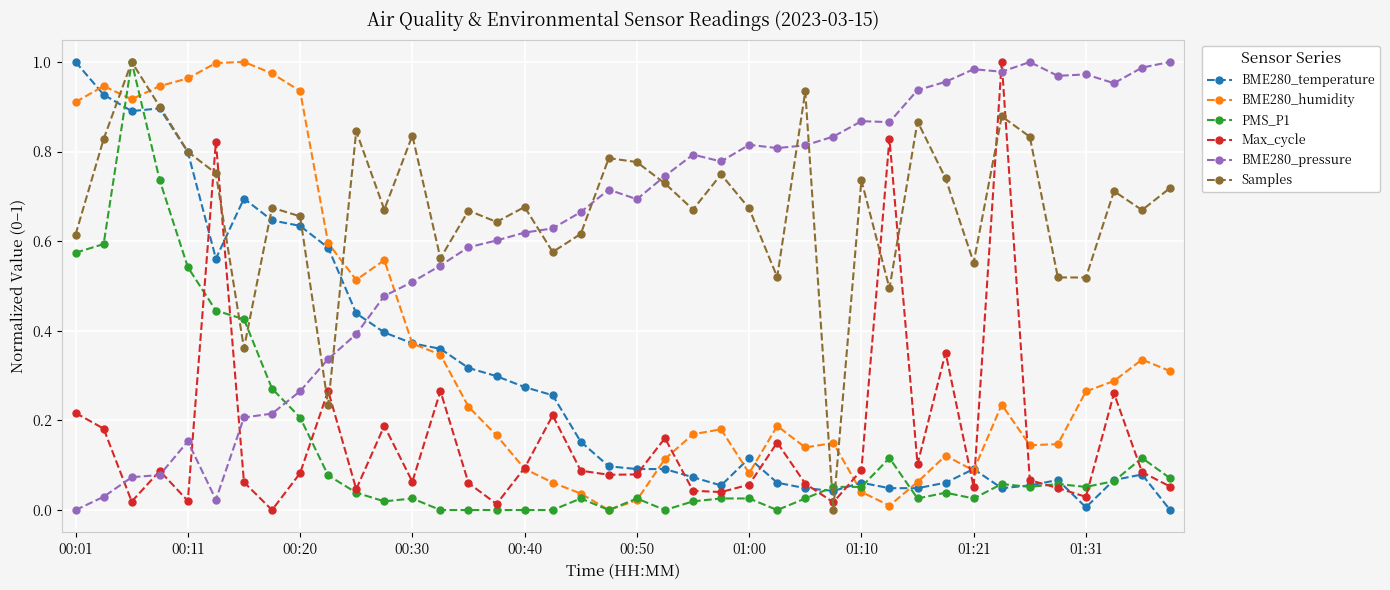

True or false: Samples has more than 0 points higher than both neighbors.

True